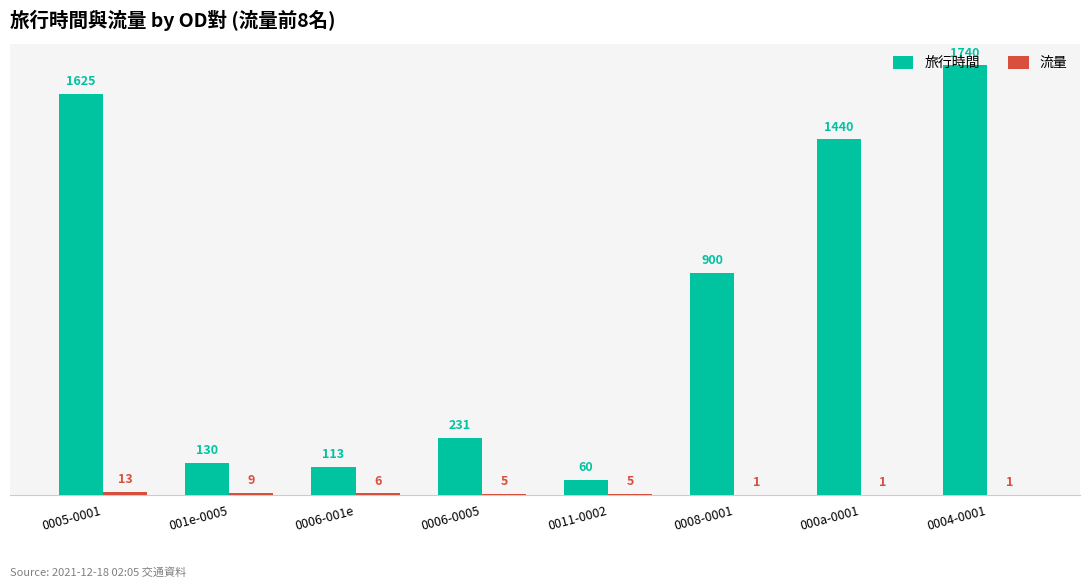

Between 0011-0002 and 000a-0001, which series saw the biggest shift?

旅行時間